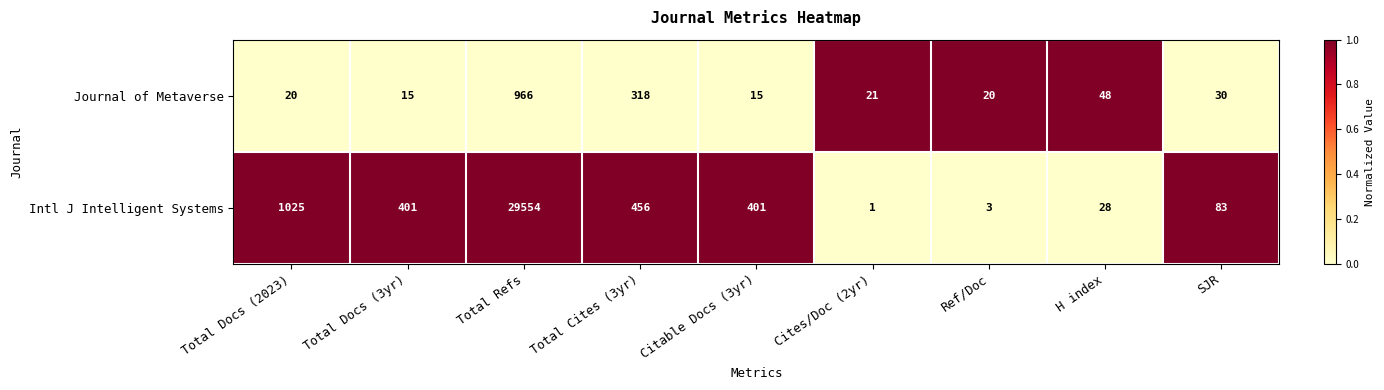

How many series are shown in this chart?

2